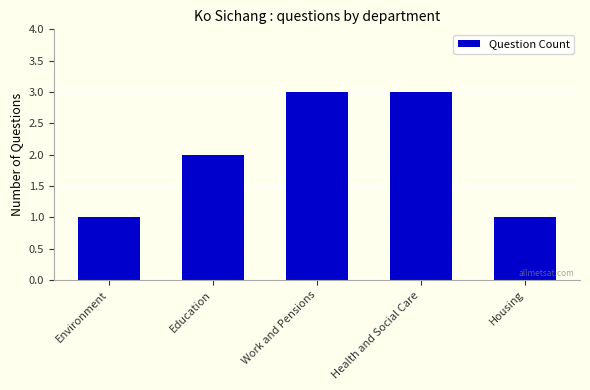

What value does the data have at Health and Social Care?

3